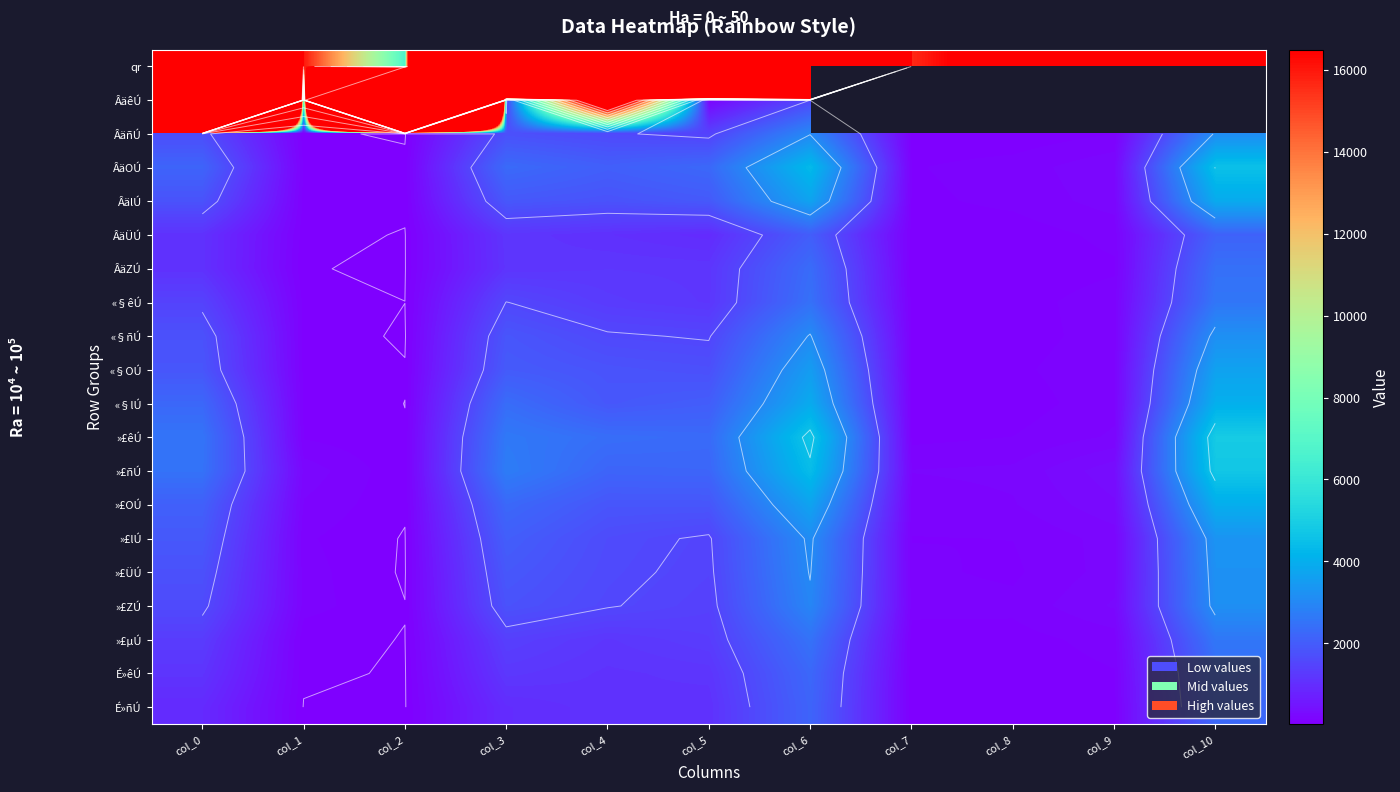

What is the smallest value displayed?

19.0